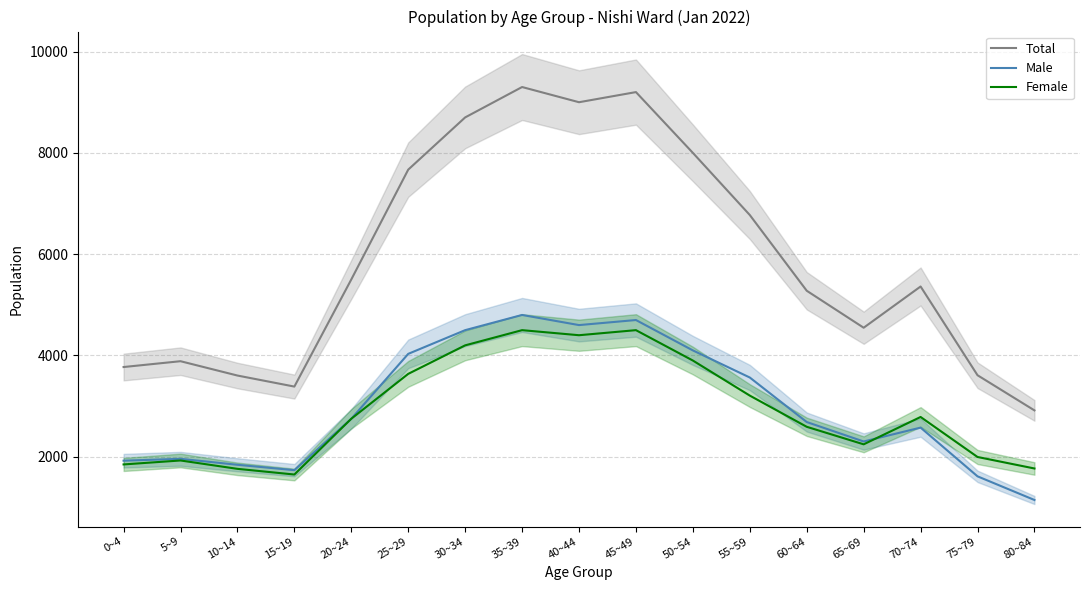

What is the minimum value shown in the chart?

1147